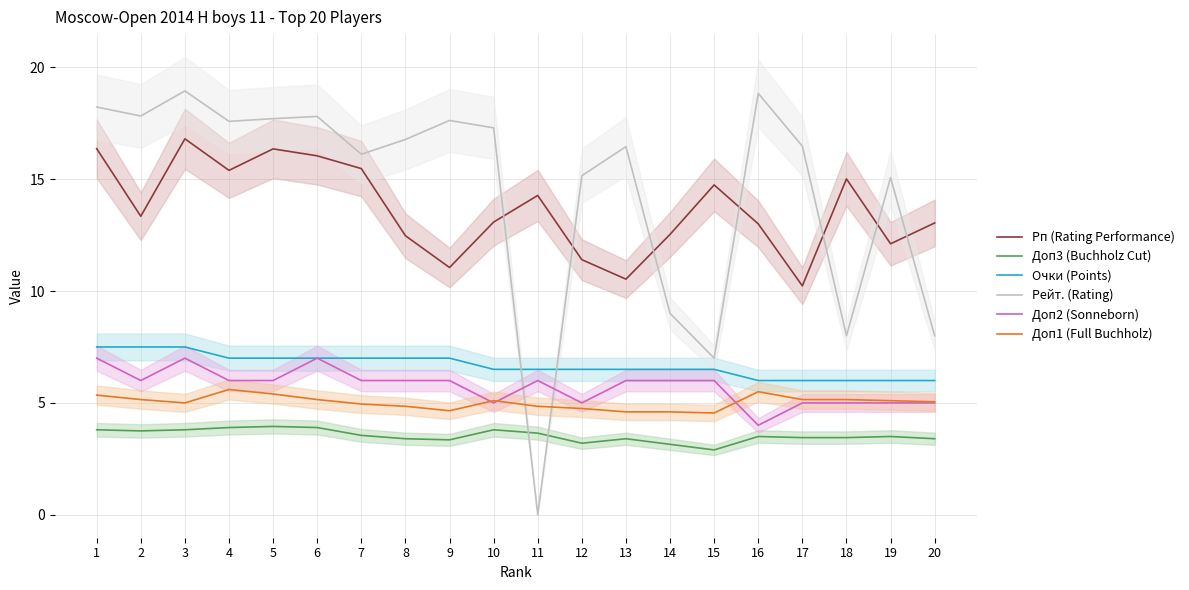

Is it true that Доп2 (Sonneborn) equals 9.1 at 7?

False